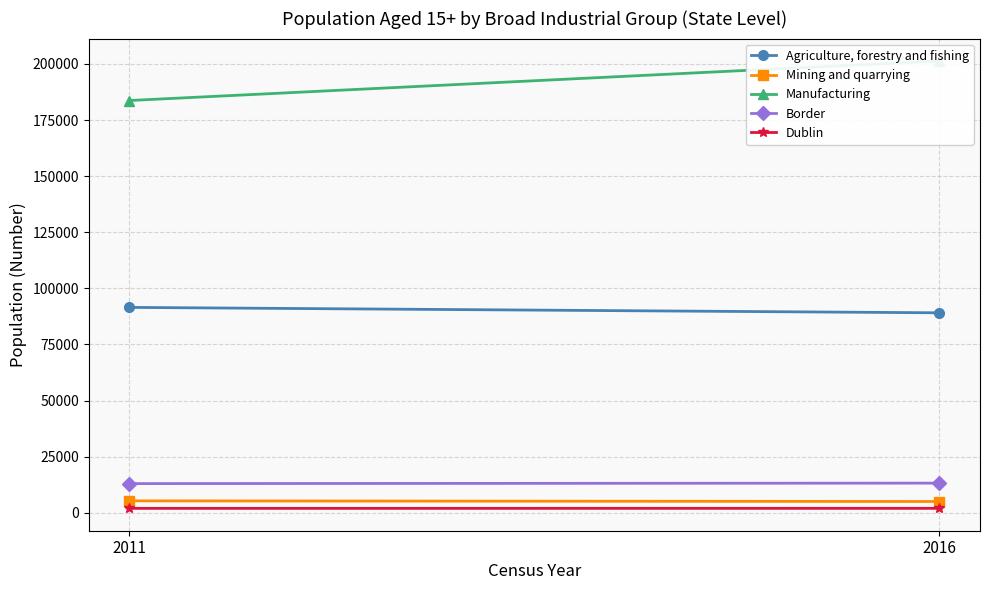

At how many categories does at least one series exceed 74504?

2